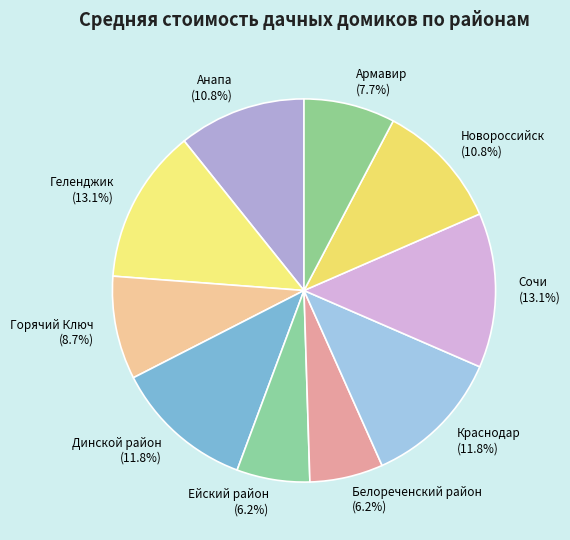

Does any single category account for the majority?

No